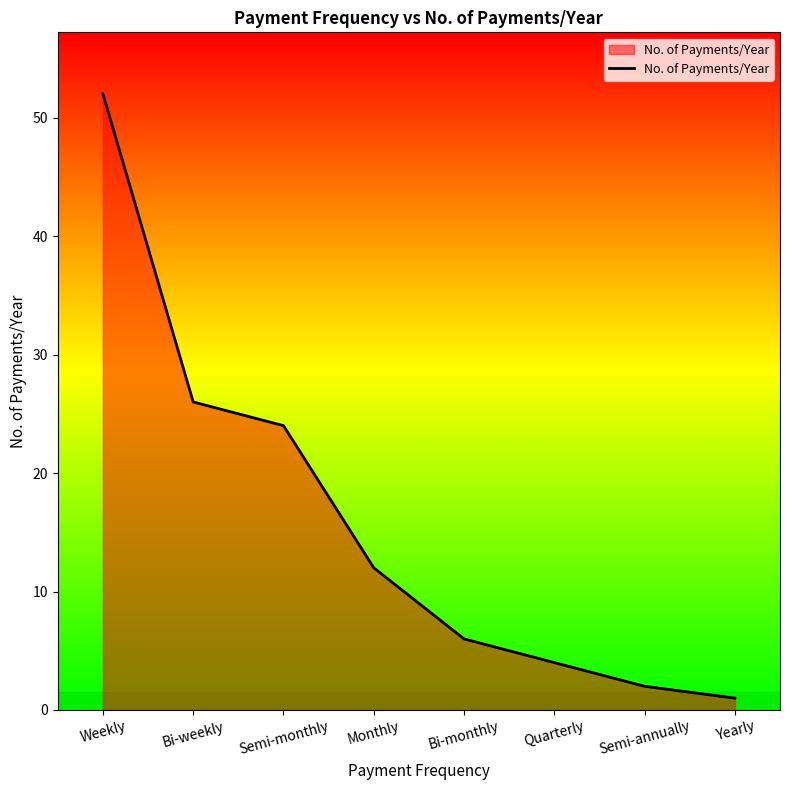

What position from the left is Monthly?

4